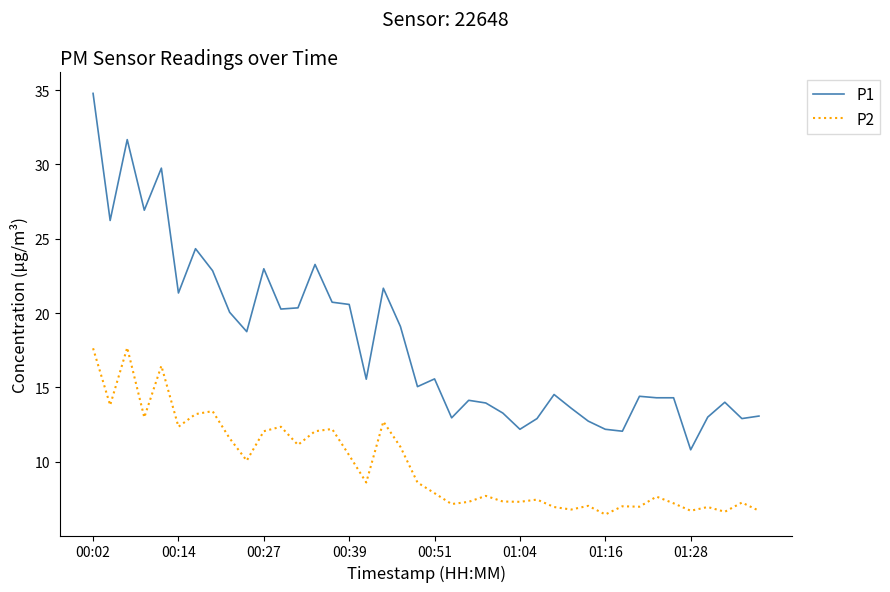

In P2, how many points are lower than both neighbors (excluding endpoints)?

13